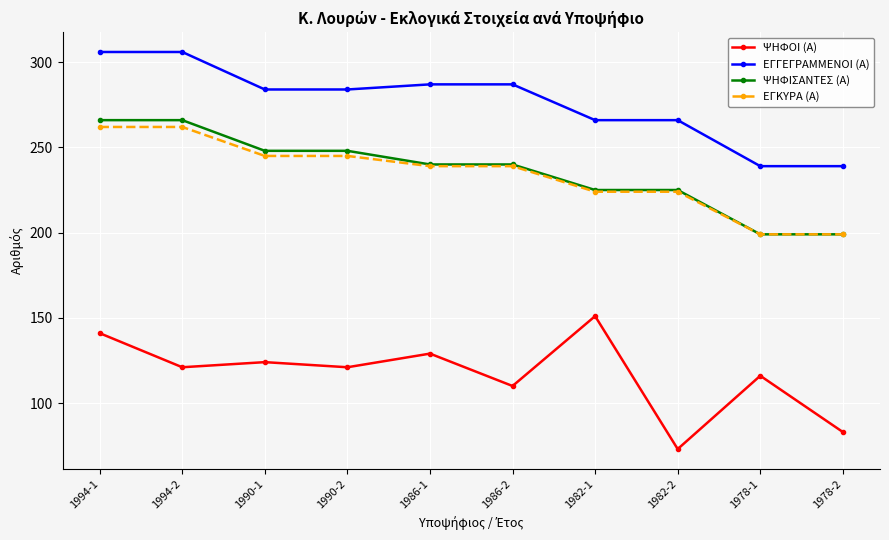

What is the maximum value shown in the chart?

306